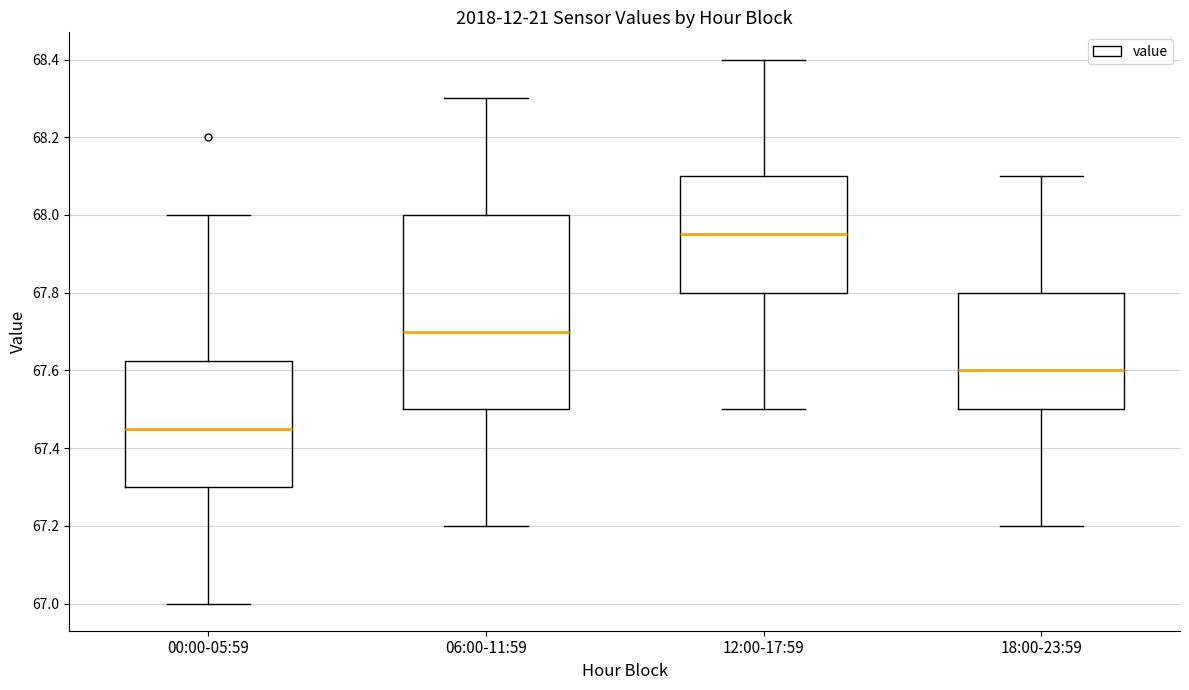

Reading left to right, read every box against the y-axis: the position of its median line, the range the box covers, and the ends of its whiskers. The values are not printed on the chart, so give them approximately, as read against the axis.

00:00-05:59: median 67.46, box 67.30 to 67.62, whiskers 67.00 to 68.00
06:00-11:59: median 67.70, box 67.50 to 68.00, whiskers 67.20 to 68.30
12:00-17:59: median 67.96, box 67.80 to 68.10, whiskers 67.50 to 68.40
18:00-23:59: median 67.60, box 67.50 to 67.80, whiskers 67.20 to 68.10